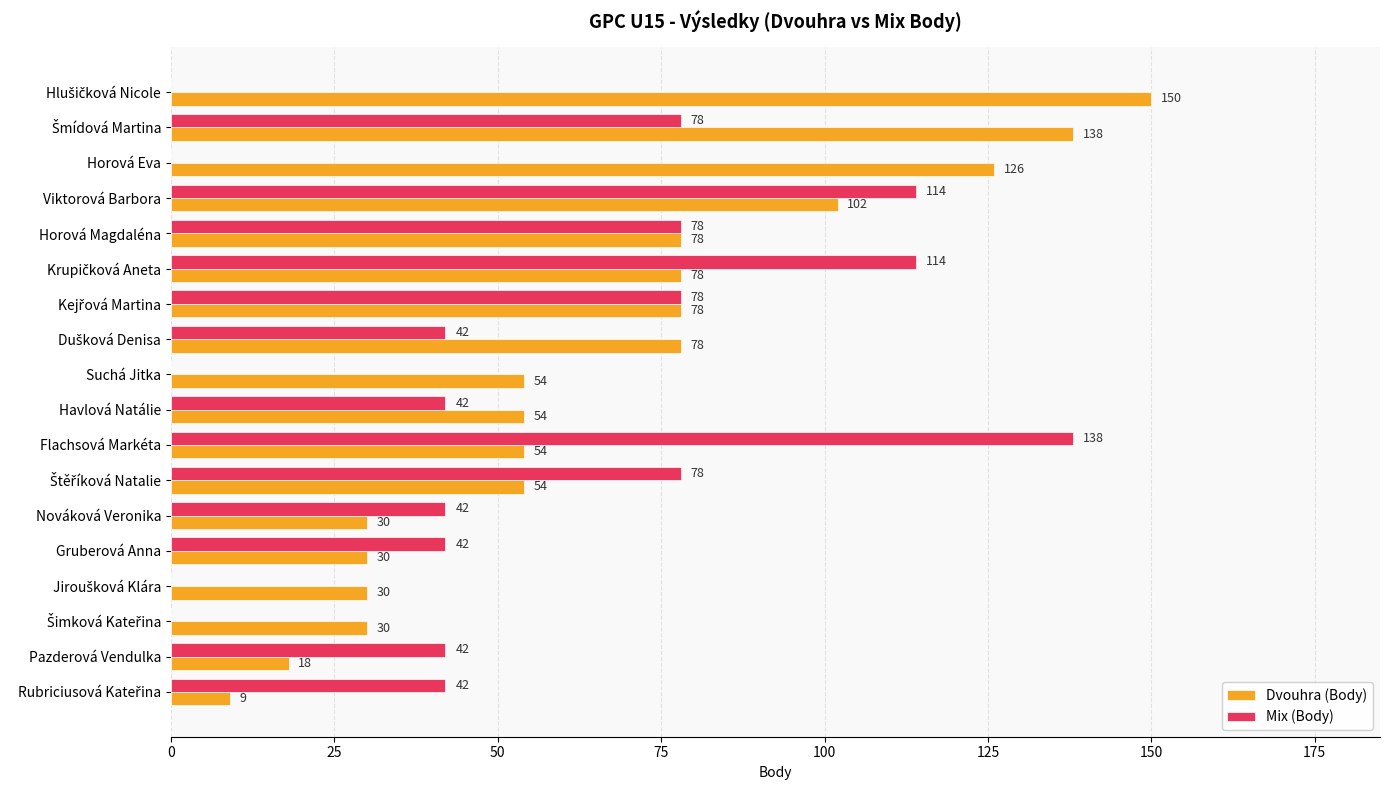

What is the maximum value for Dvouhra (Body)?

150